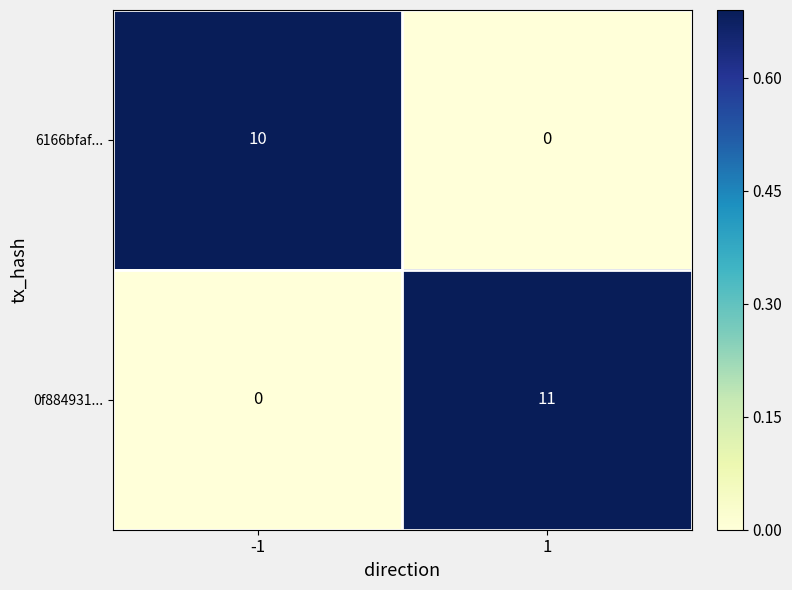

Between -1 and 1, which series saw the biggest shift?

0f884931...